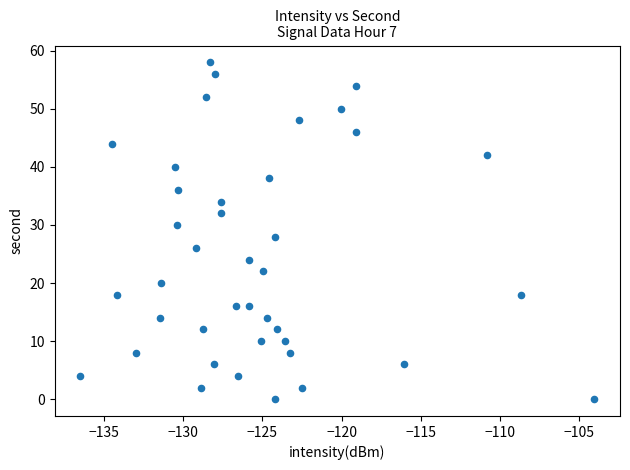

What is the range of Y values (max minus min)?

58